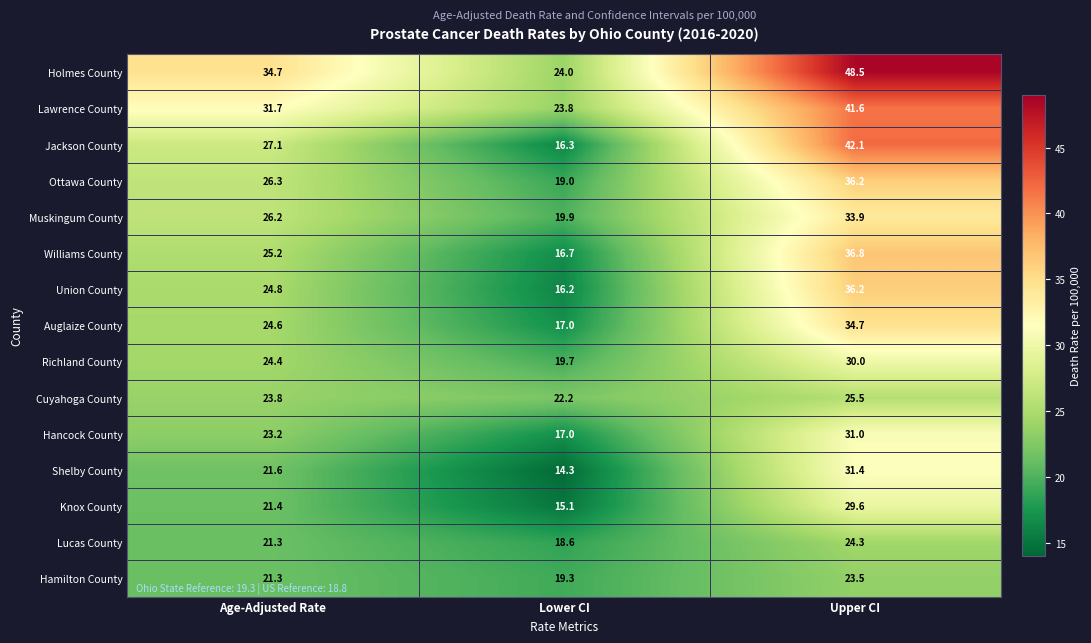

List the labels in order of Auglaize County value, largest first.

Upper CI, Age-Adjusted Rate, Lower CI